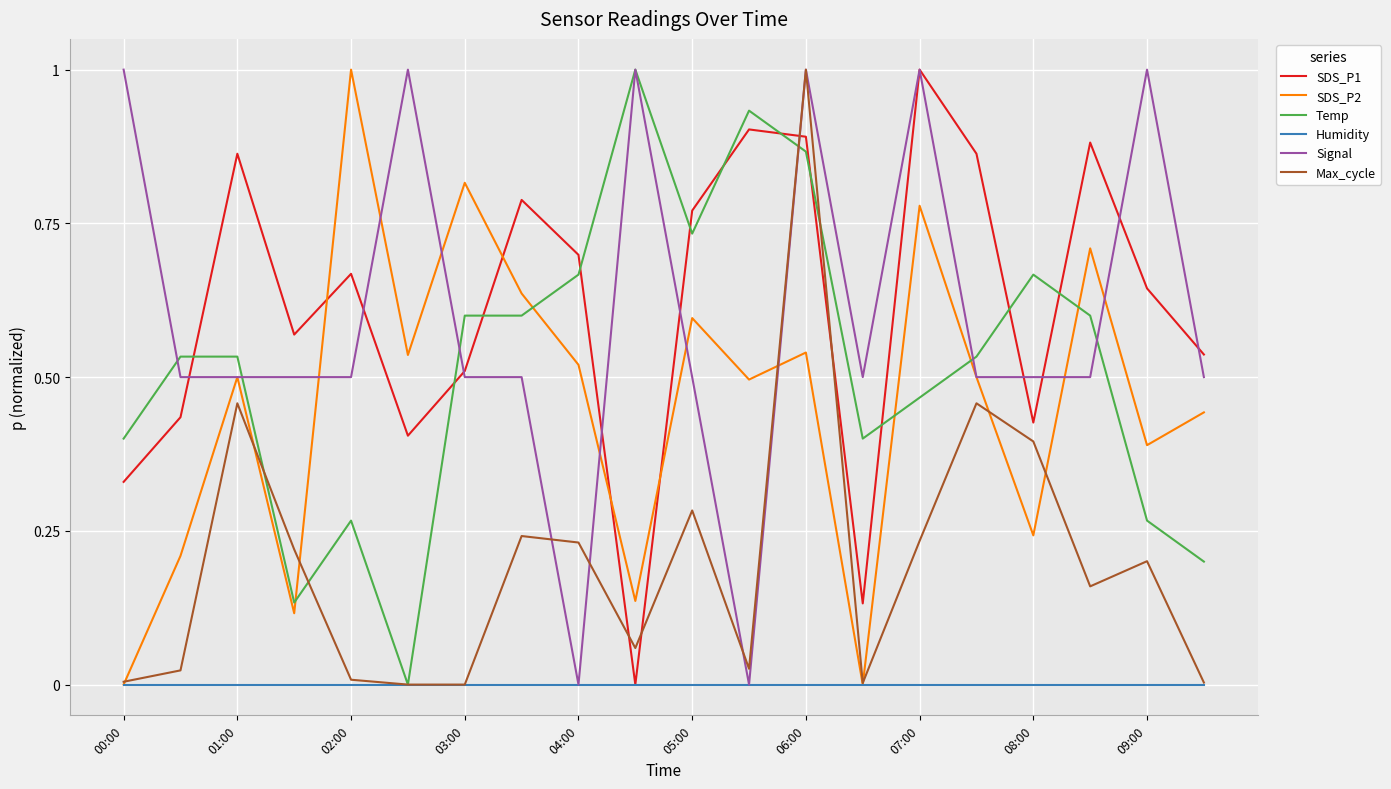

Which series ends up on top after the final intersection of Temp and SDS_P1?

SDS_P1